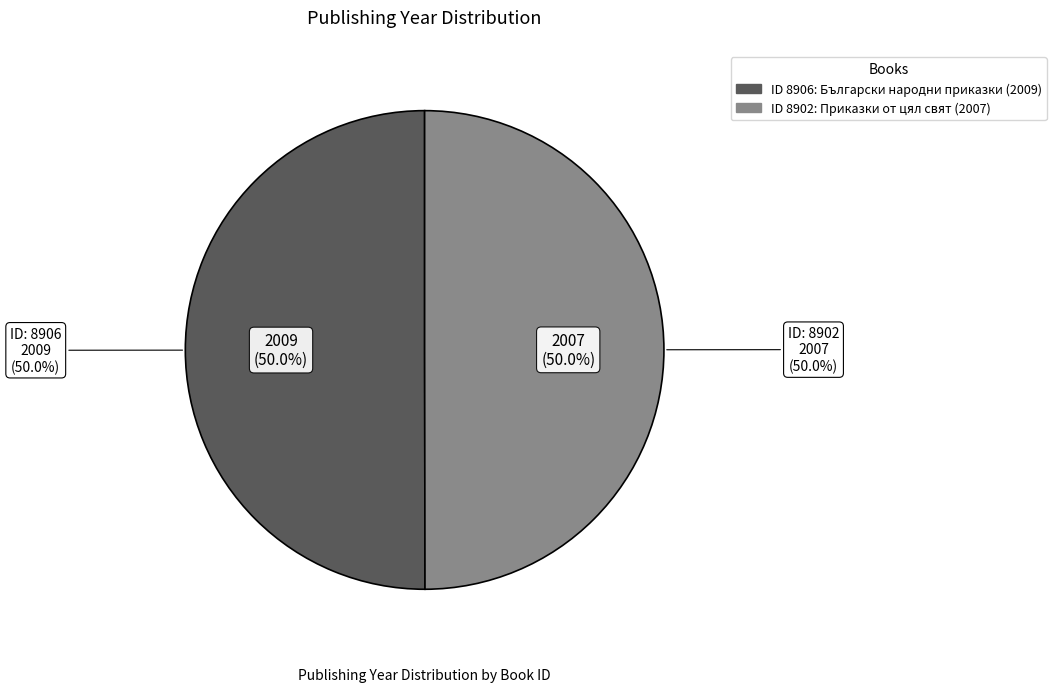

Which slice is the largest?

8906